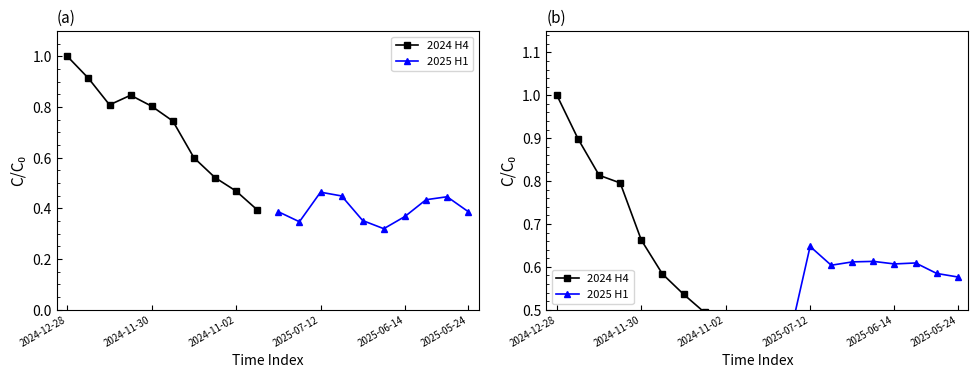

At which category does the chart reach its peak across all series?

2024-12-28